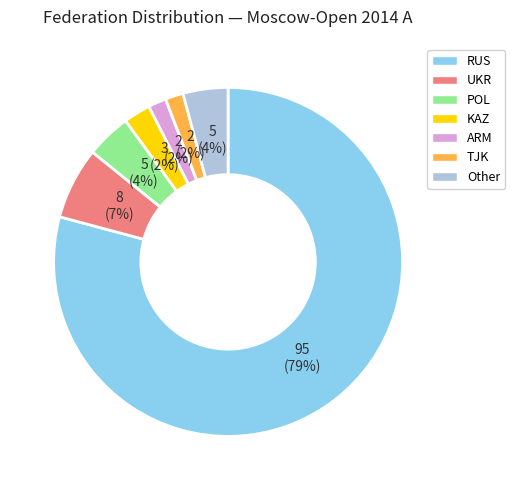

True or false: Other accounts for 16% of the total.

False